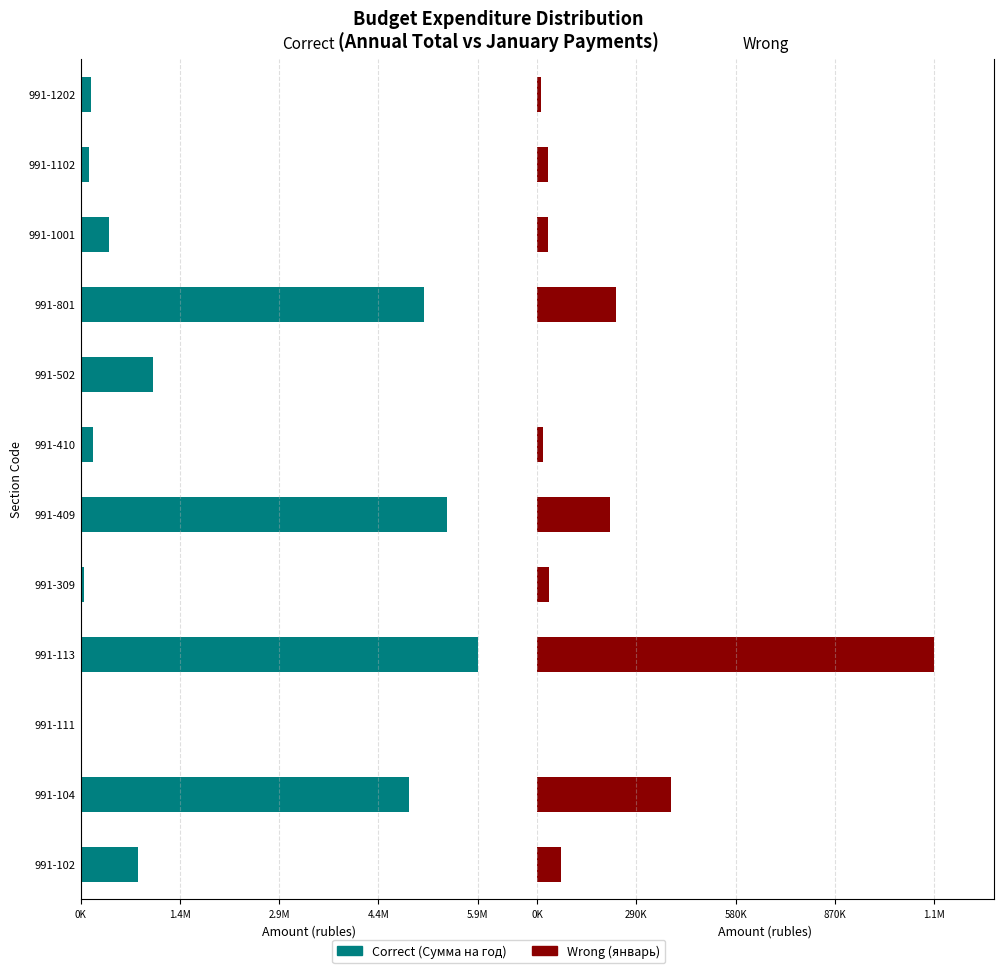

How many groups of bars are there?

12